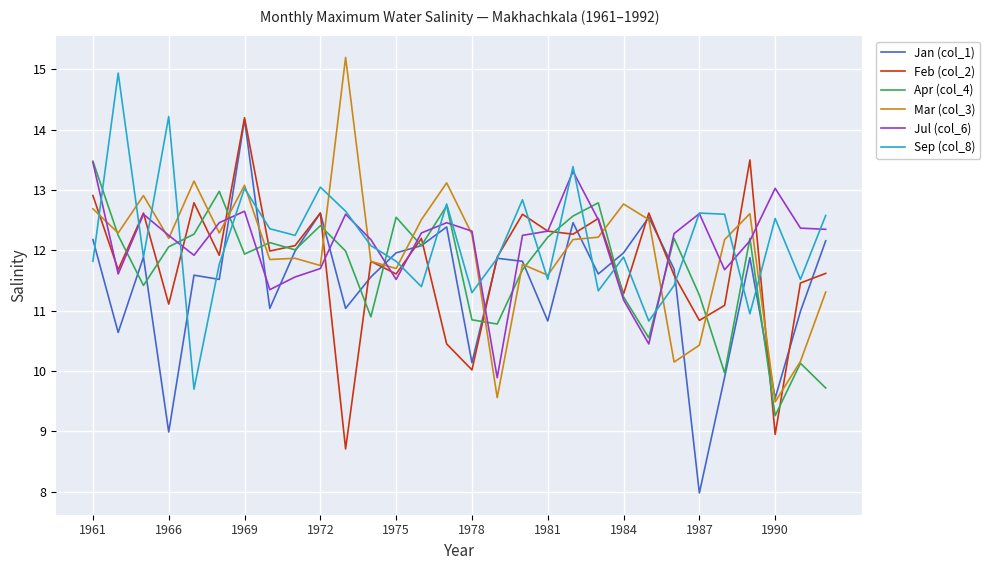

Which series has the widest spread of values?

Jan (col_1)